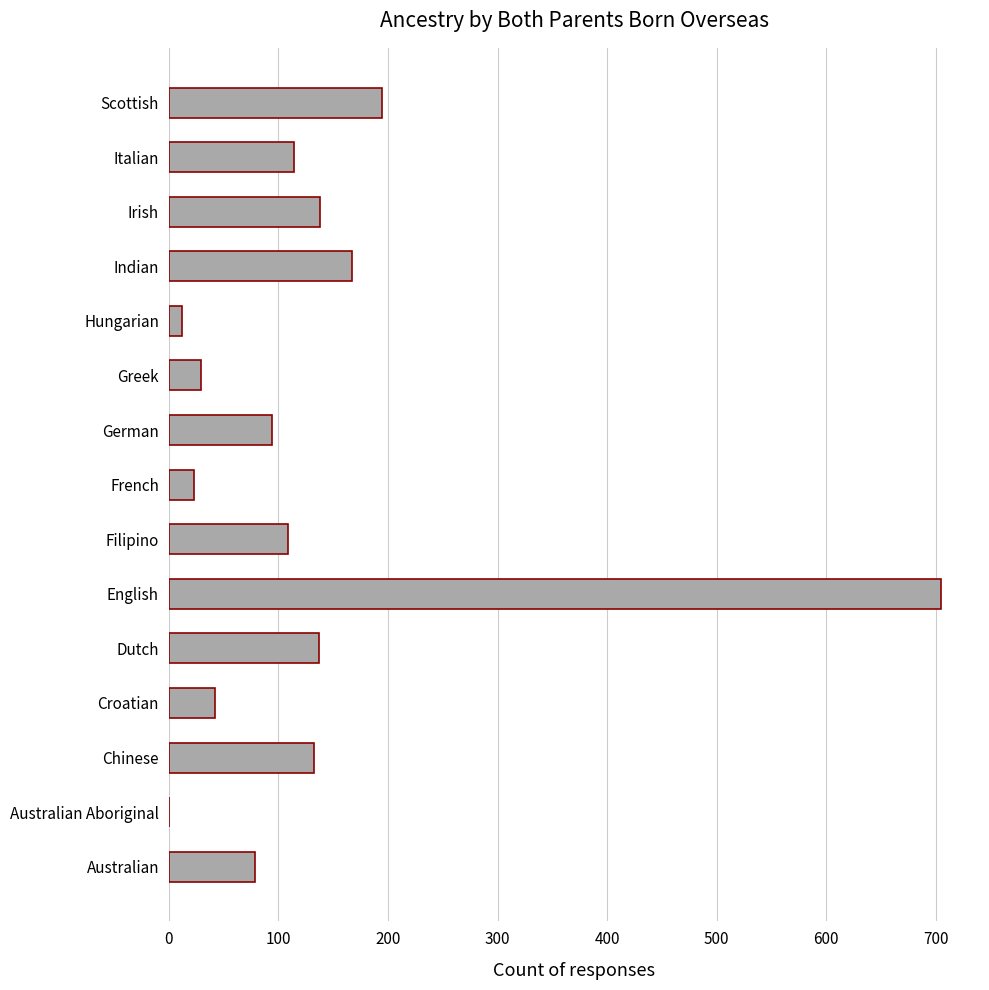

Between French and Scottish, which is larger?

Scottish